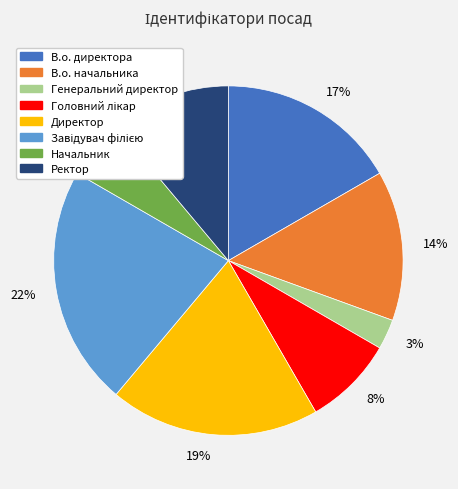

To the nearest percent, what portion does 14% represent?

14%